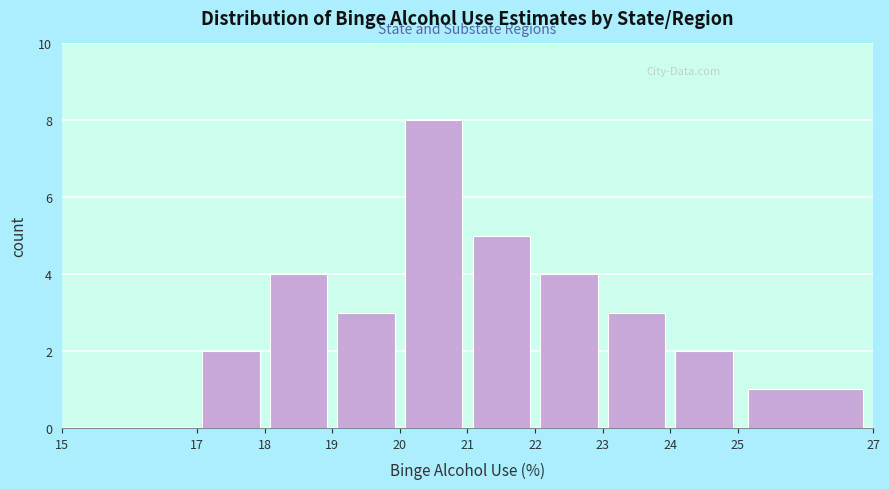

What is the height of the bar covering 25 to 27 on the x-axis? The values are not printed on the chart, so give them approximately, as read against the axis.

1